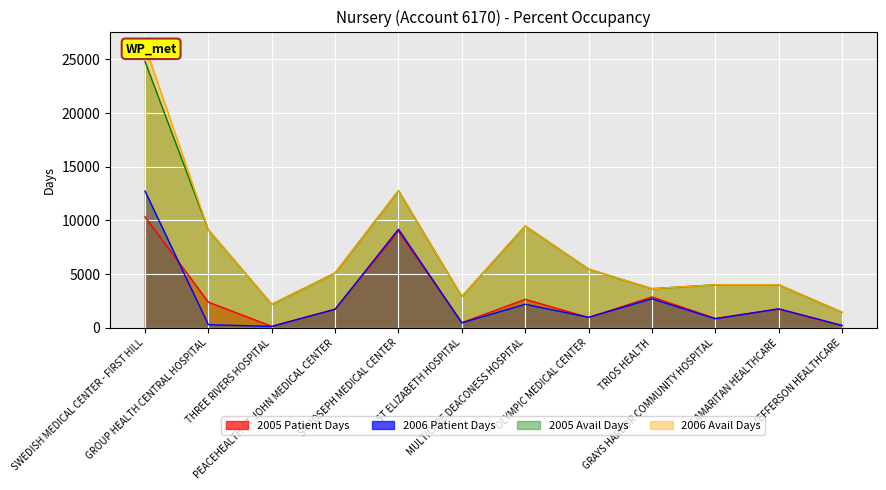

Which label corresponds to the largest value in the chart?

SWEDISH MEDICAL CENTER - FIRST HILL